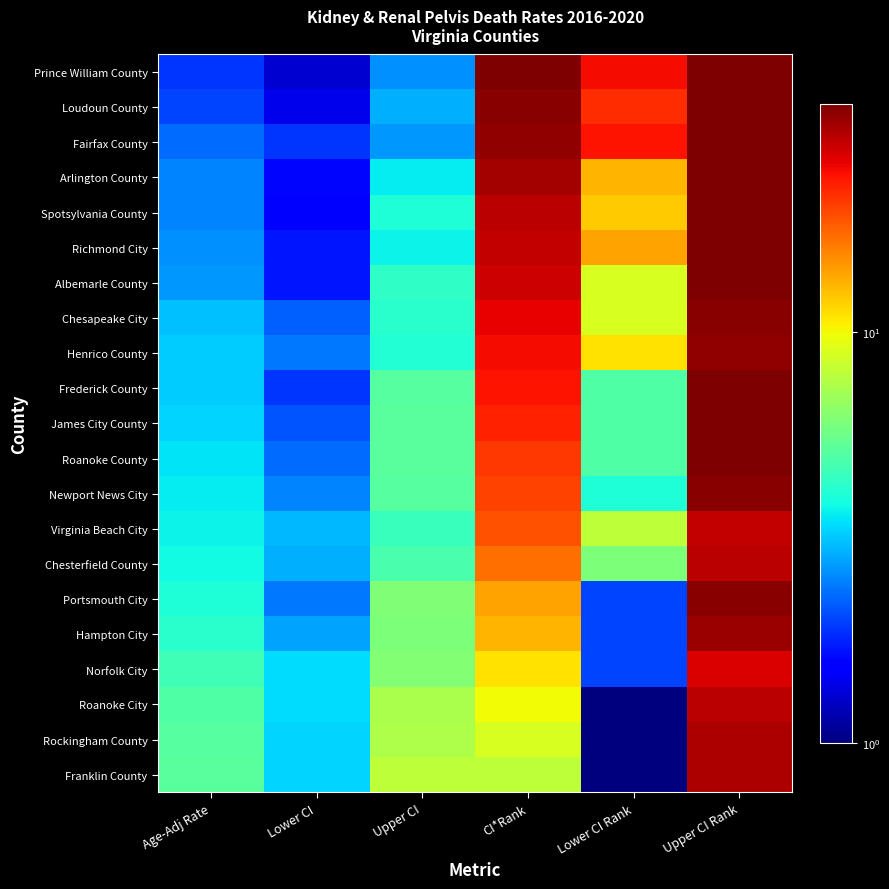

At which category does the chart reach its peak across all series?

CI*Rank